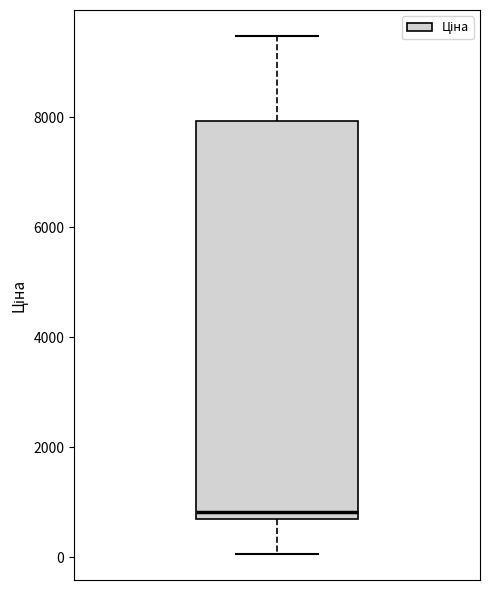

Read this box plot against the y-axis: the position of the median line, the range covered by the box, and the ends of both whiskers. The values are not printed on the chart, so give them approximately, as read against the axis.

median 800, box 600 to 8000, whiskers 0 to 9400